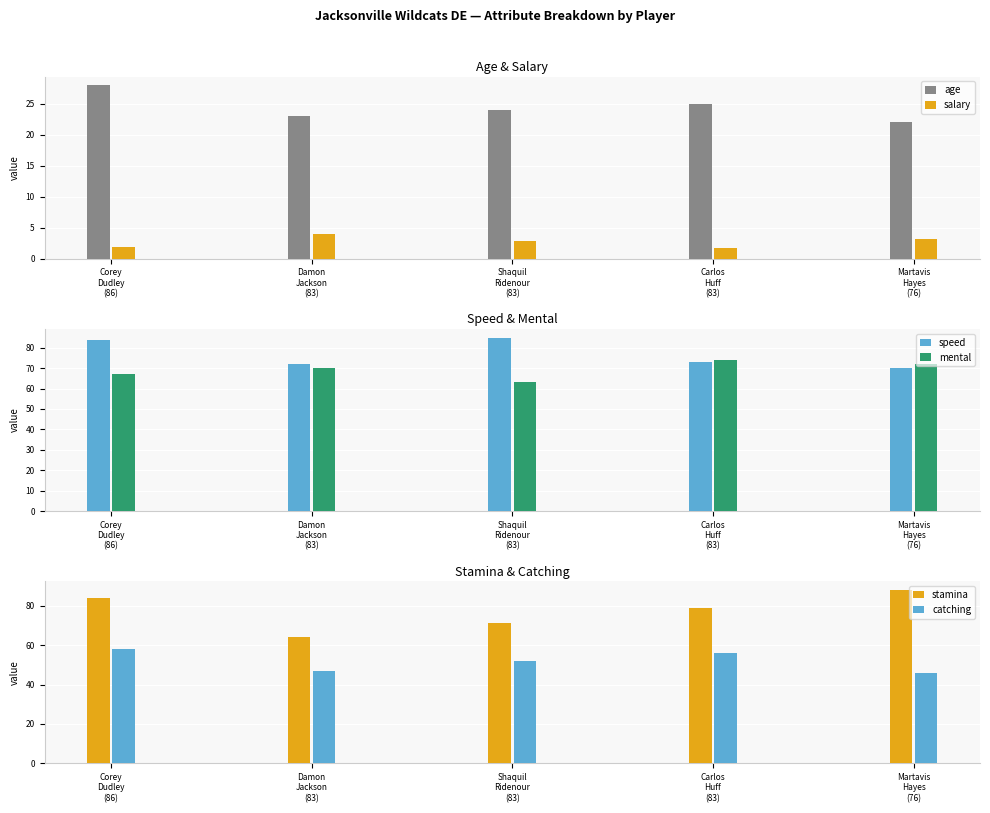

Is the value of mental at Shaquil
Ridenour
(83) greater than the value of catching at Damon
Jackson
(83)?

Yes